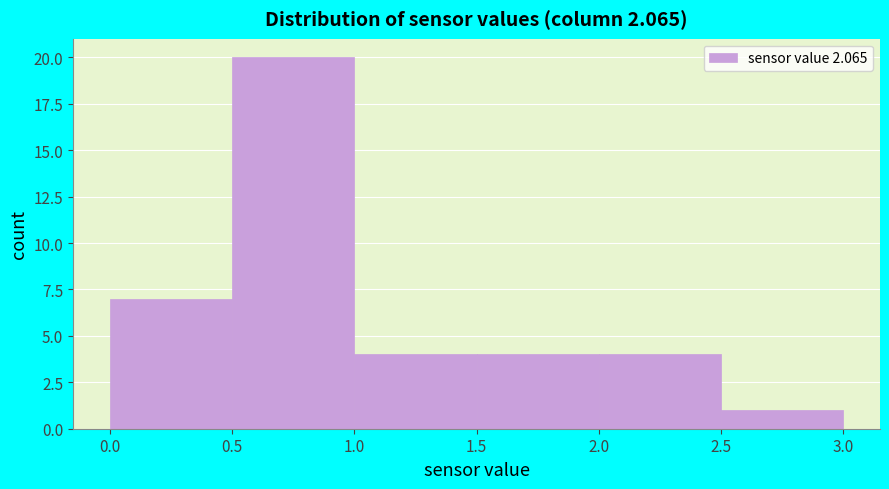

Reading left to right, list every bar in this chart as the range it spans on the x-axis followed by its height. The values are not printed on the chart, so give them approximately, as read against the axis.

0.0 to 0.5: 7
0.5 to 1.0: 20
1.0 to 1.5: 4
1.5 to 2.0: 4
2.0 to 2.5: 4
2.5 to 3.0: 1